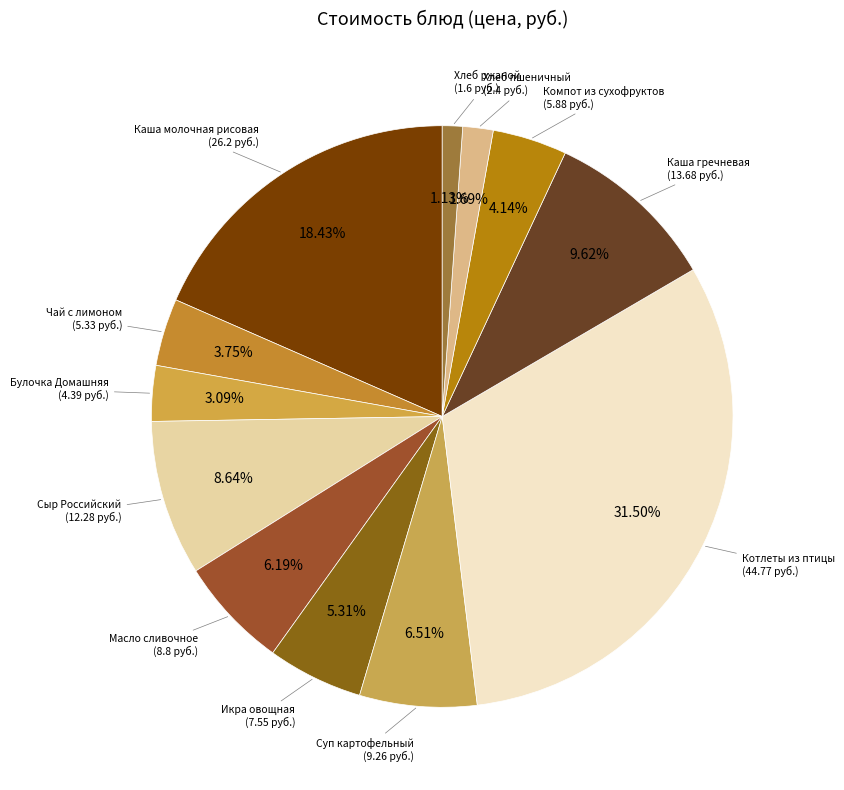

Count the number of slices in the pie.

12